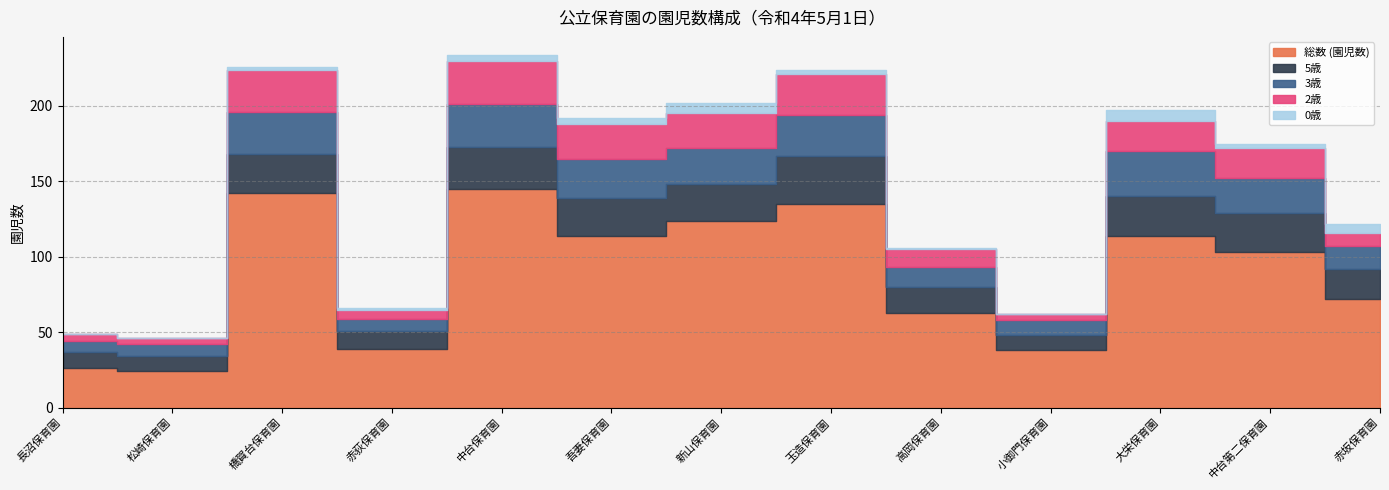

Where does the 総数 (園児数) series first go above 103?

橋賀台保育園